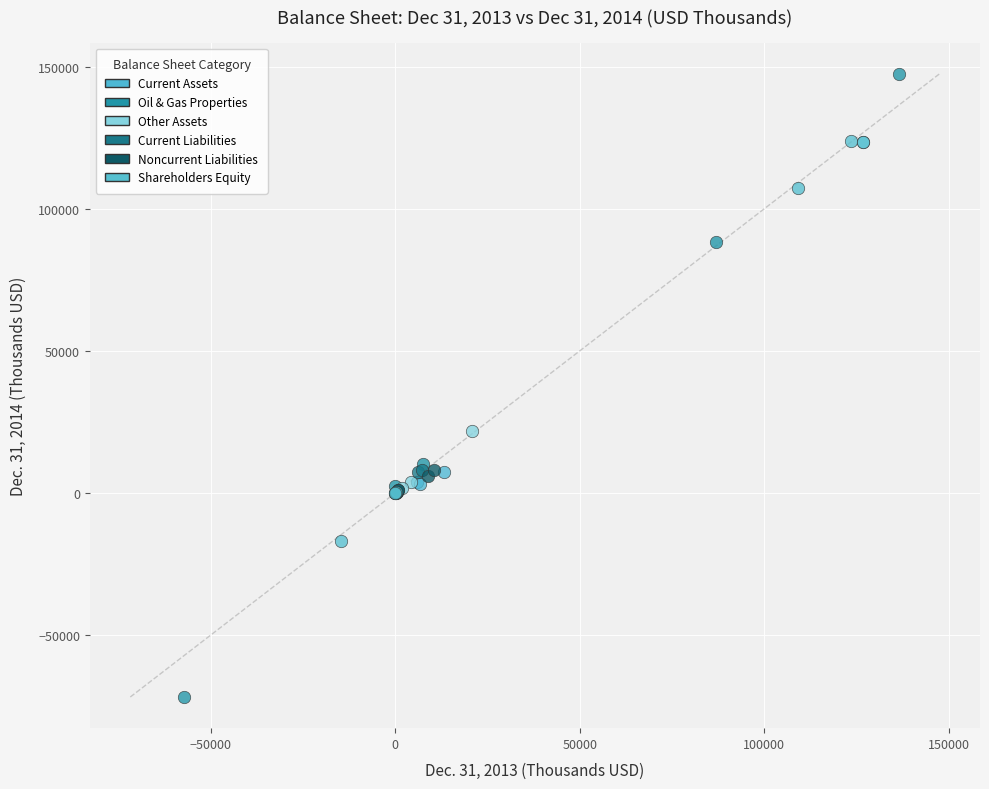

Which series has the largest Y range (max minus min)?

Oil & Gas Properties